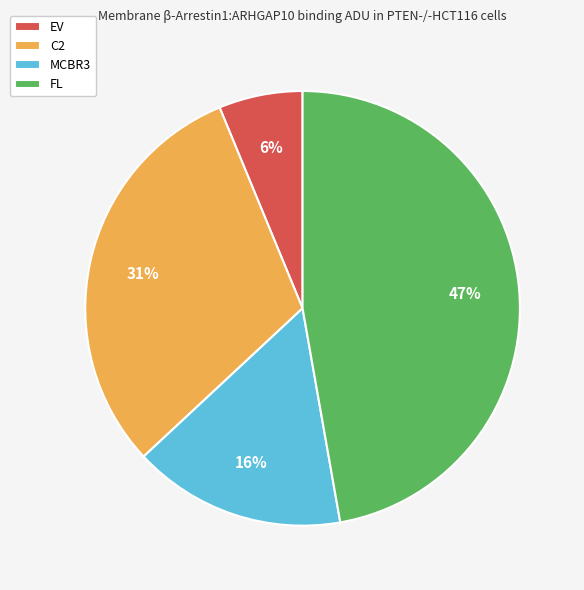

What is the ratio of the value at EV to the value at MCBR3?

0.4